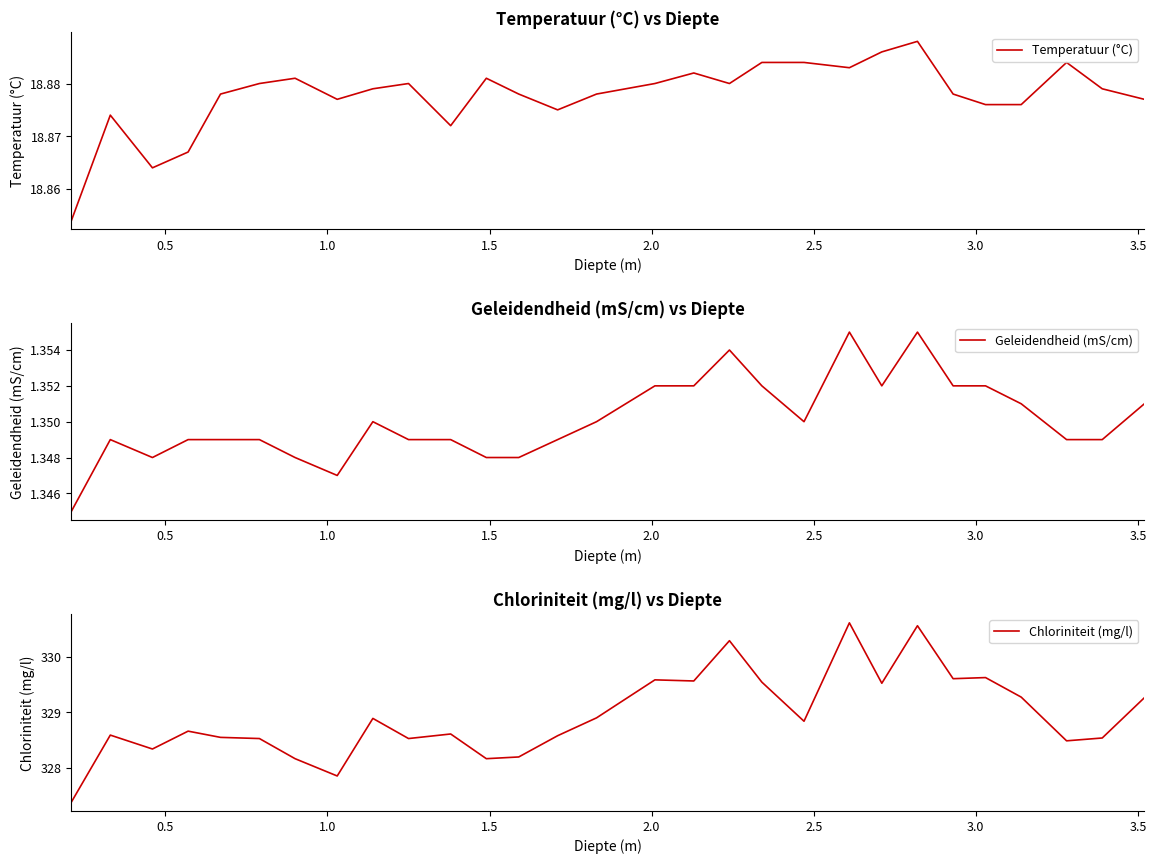

What is the difference between the maximum and second lowest values in the Chloriniteit (mg/l) series?

2.8